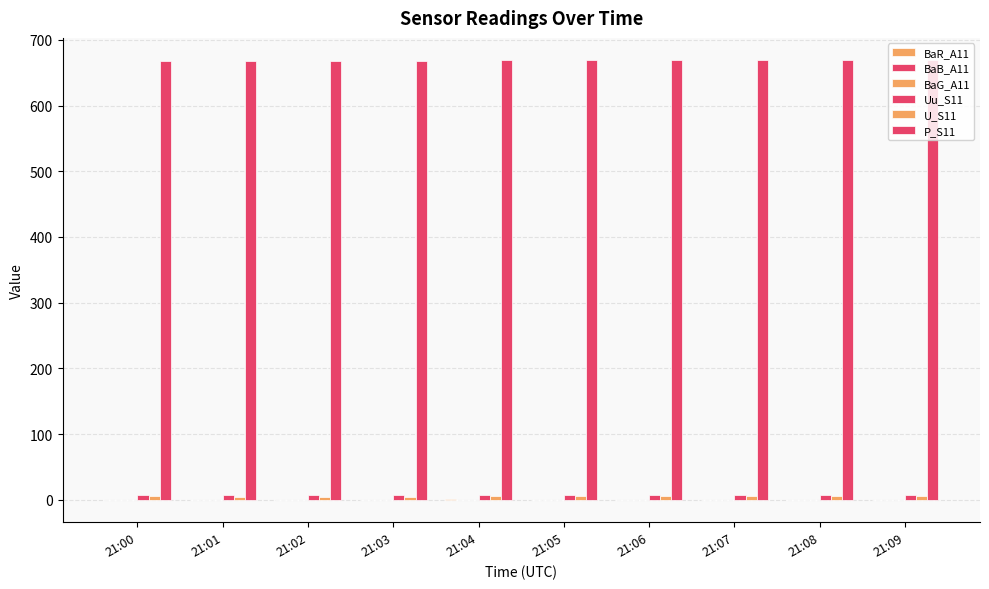

How many groups of bars are there?

10